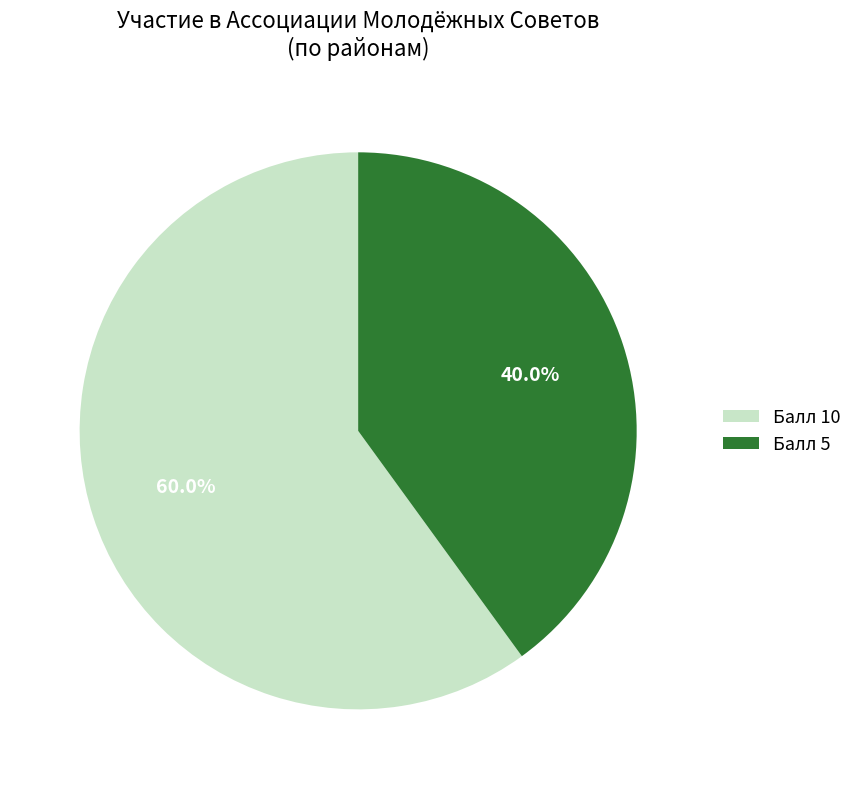

What is the largest slice in the pie chart?

Балл 10